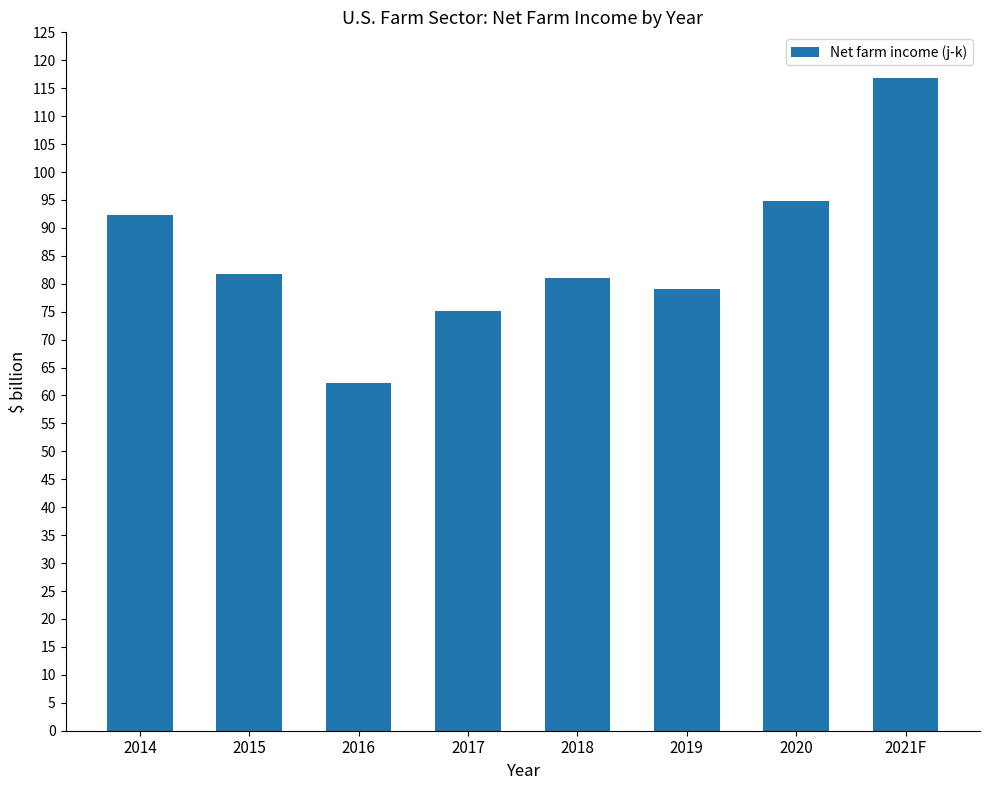

What is the average value?

85.4